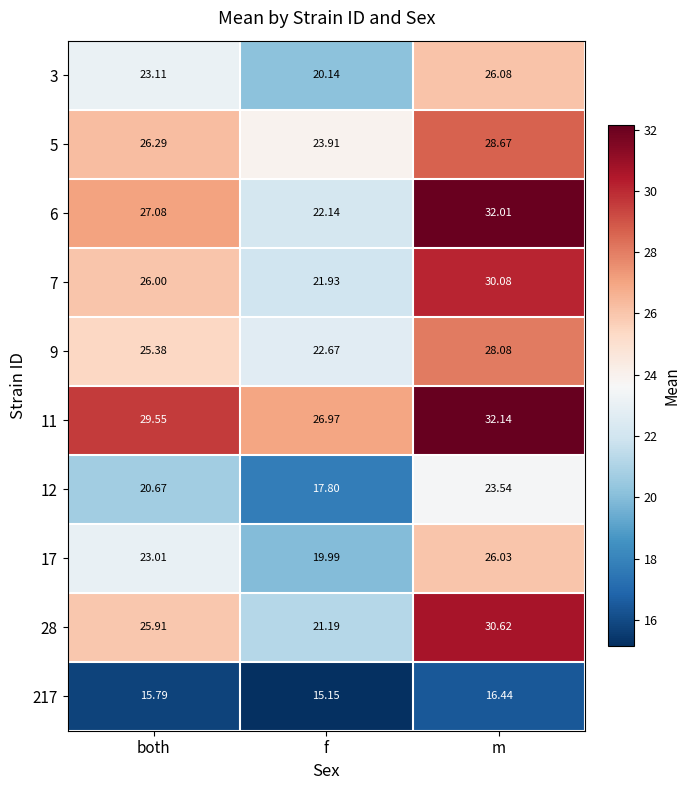

Rank the categories by 217 value from lowest to highest.

f, both, m